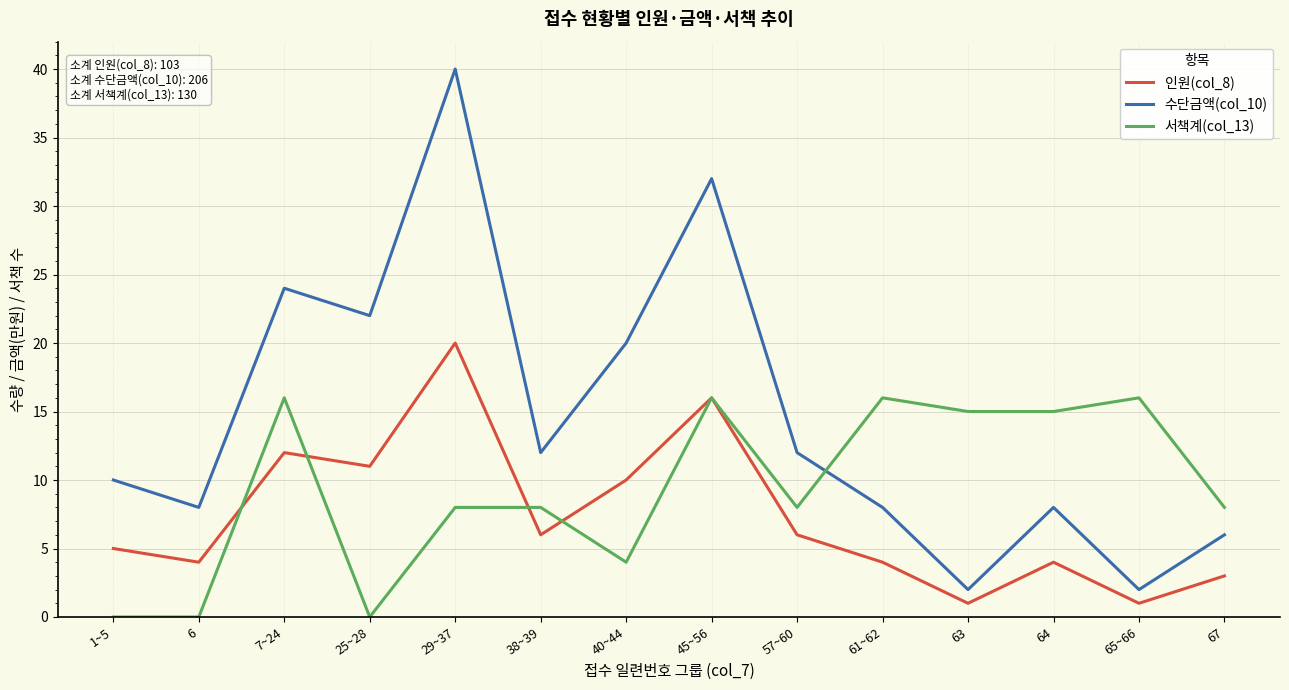

True or false: 인원(col_8) and 서책계(col_13) intersect in this chart.

True